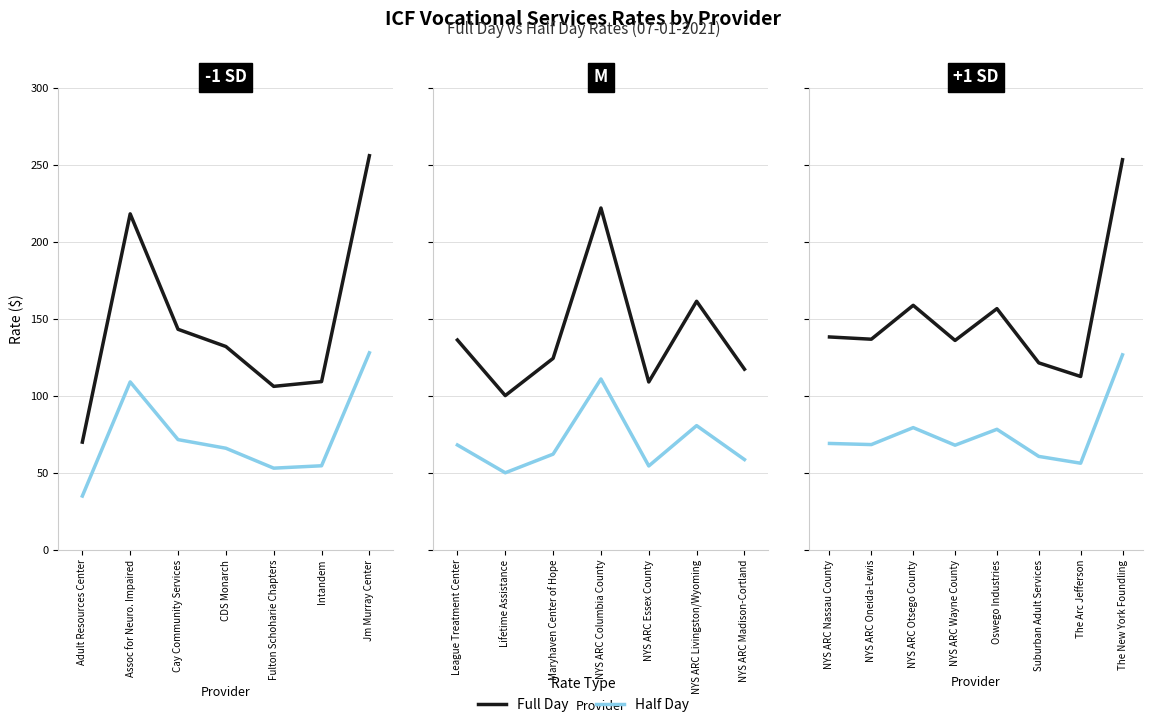

How many data points does each series have?

8